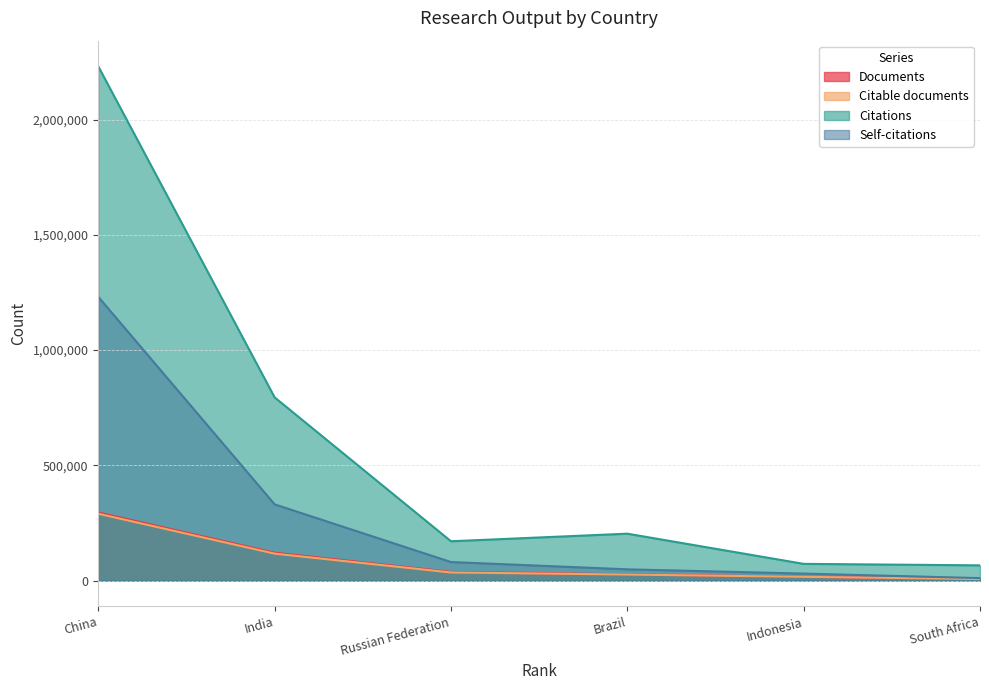

True or false: Citable documents and Citations cross at least once.

False